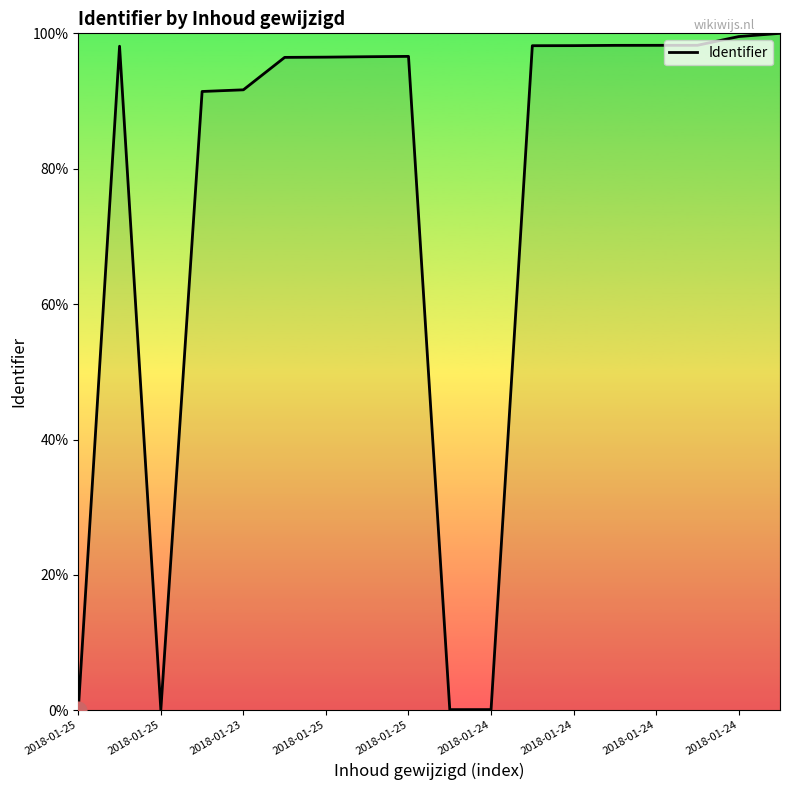

How many values are below 96?

6